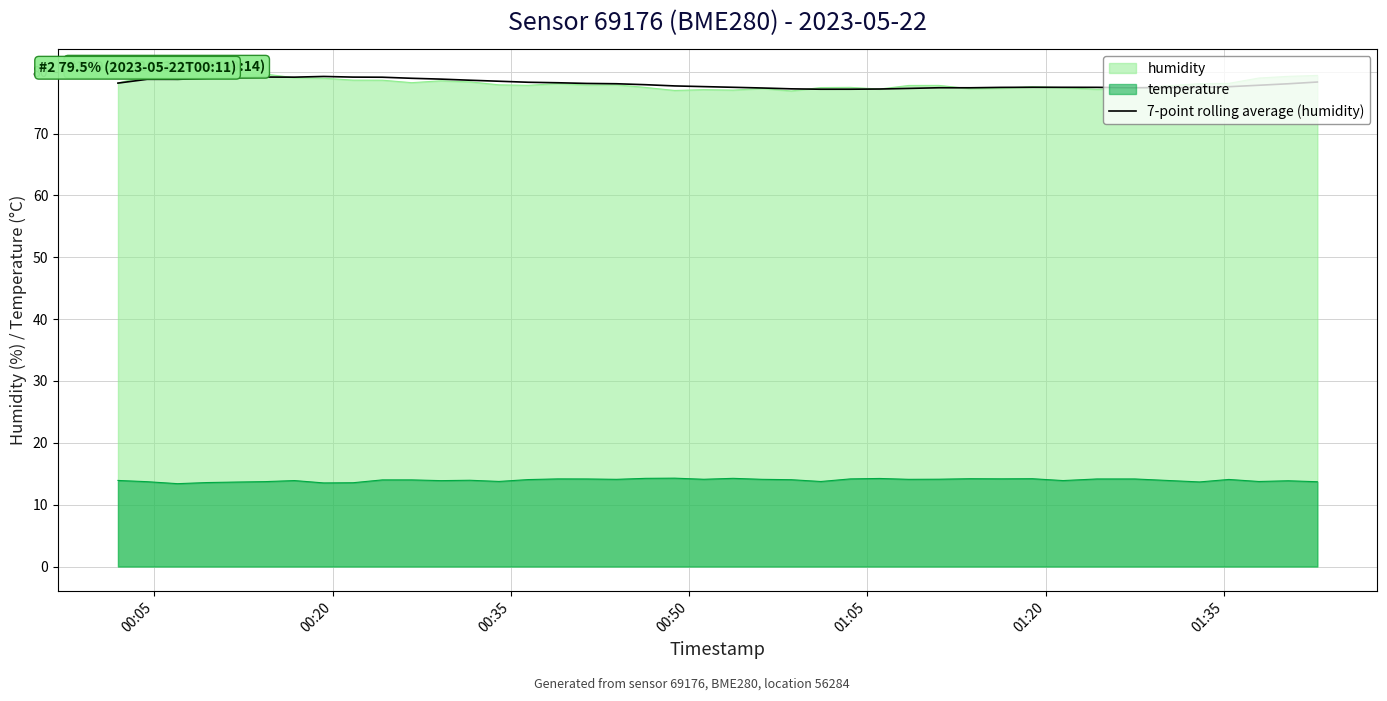

True or false: 7-point rolling average (humidity) and temperature intersect in this chart.

False